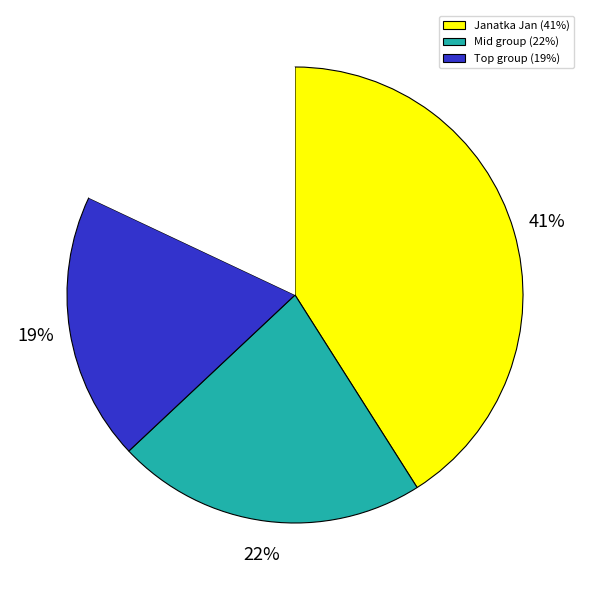

Is there a majority slice in this chart?

No